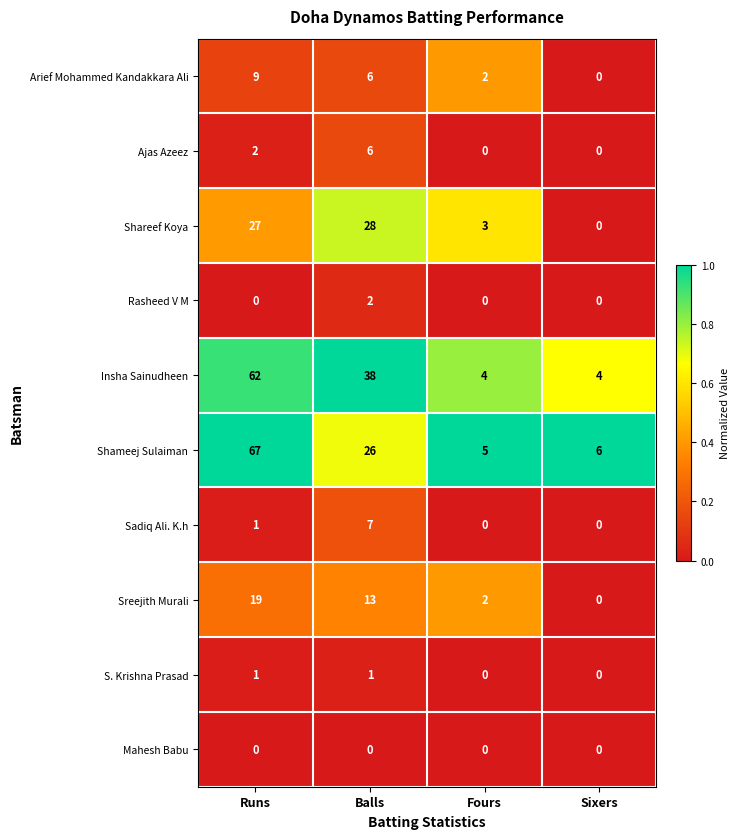

True or false: Shareef Koya has a value of 3 at Fours.

True